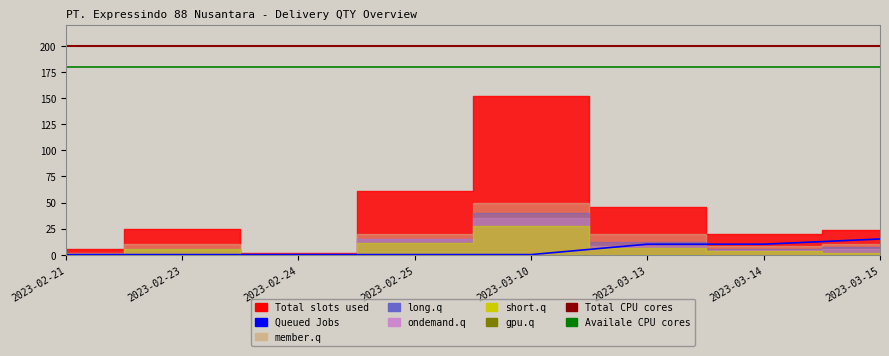

True or false: member.q has a value of 2 at 2023-02-21.

True